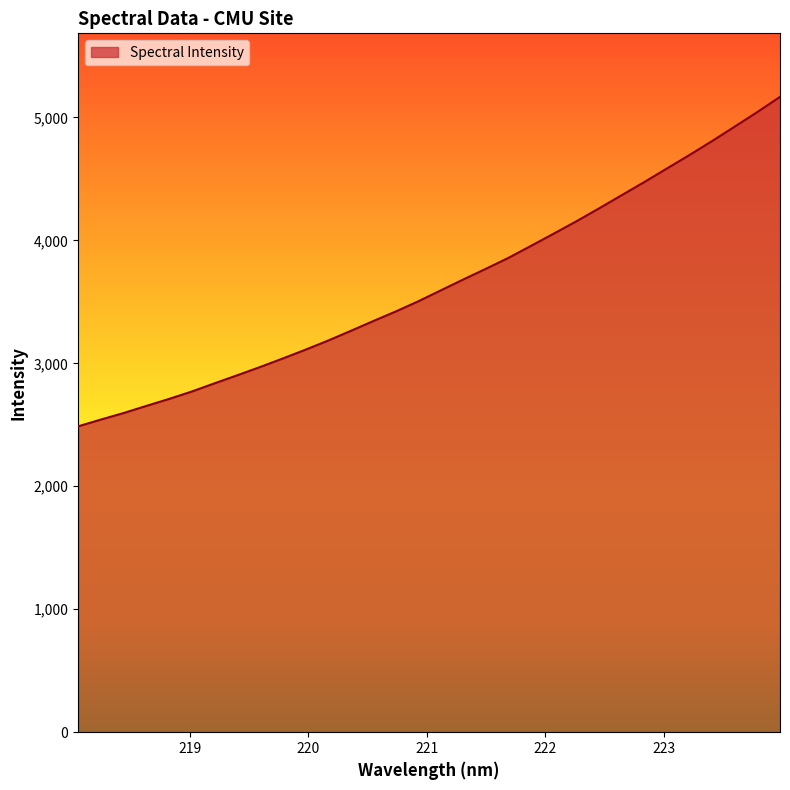

Does the chart display data point markers on the line(s)?

No